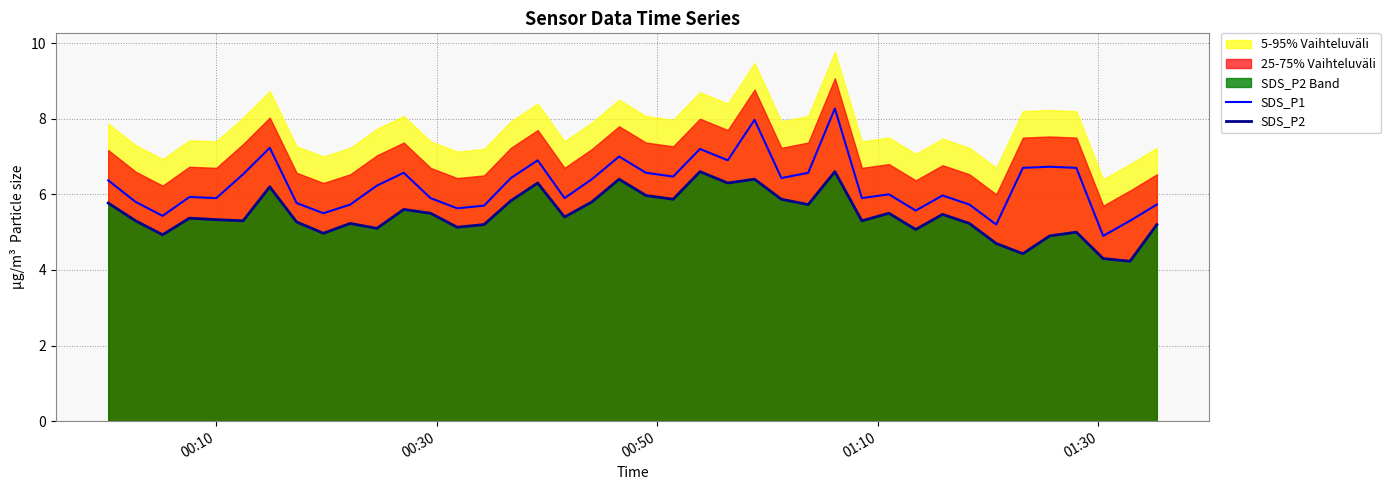

Which series has the largest total across all categories?

SDS_P1